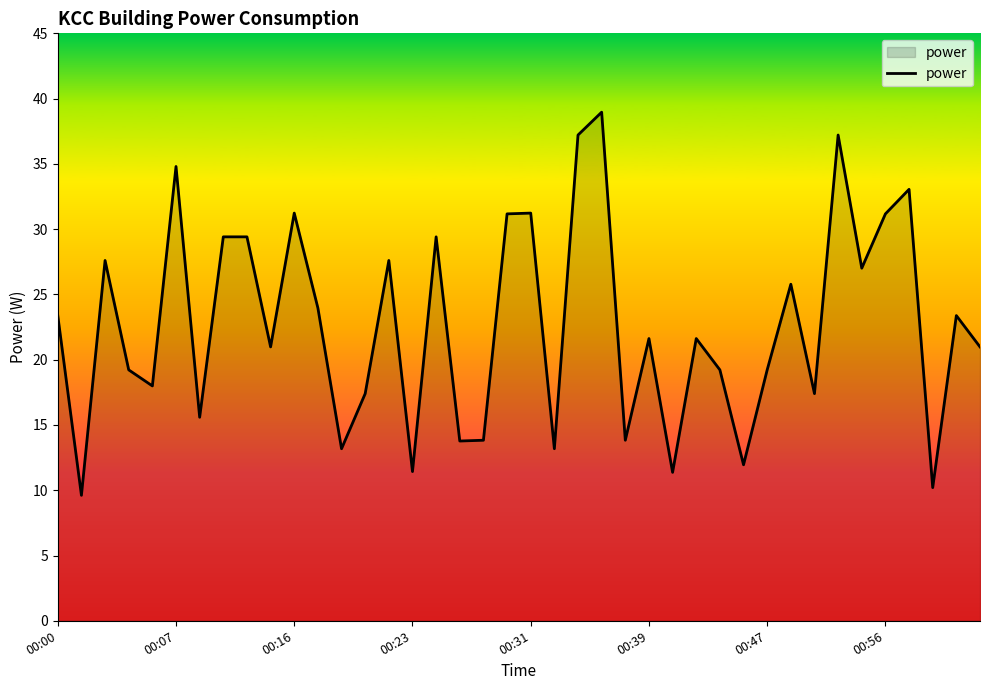

What is the greatest value displayed?

39.0